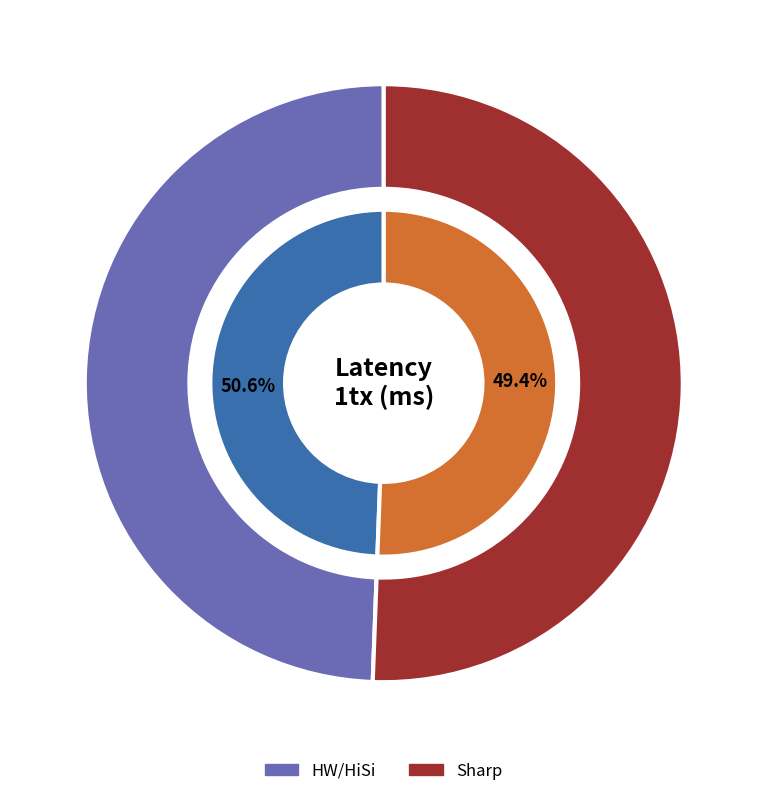

To the nearest percent, what is the average slice percentage?

50%